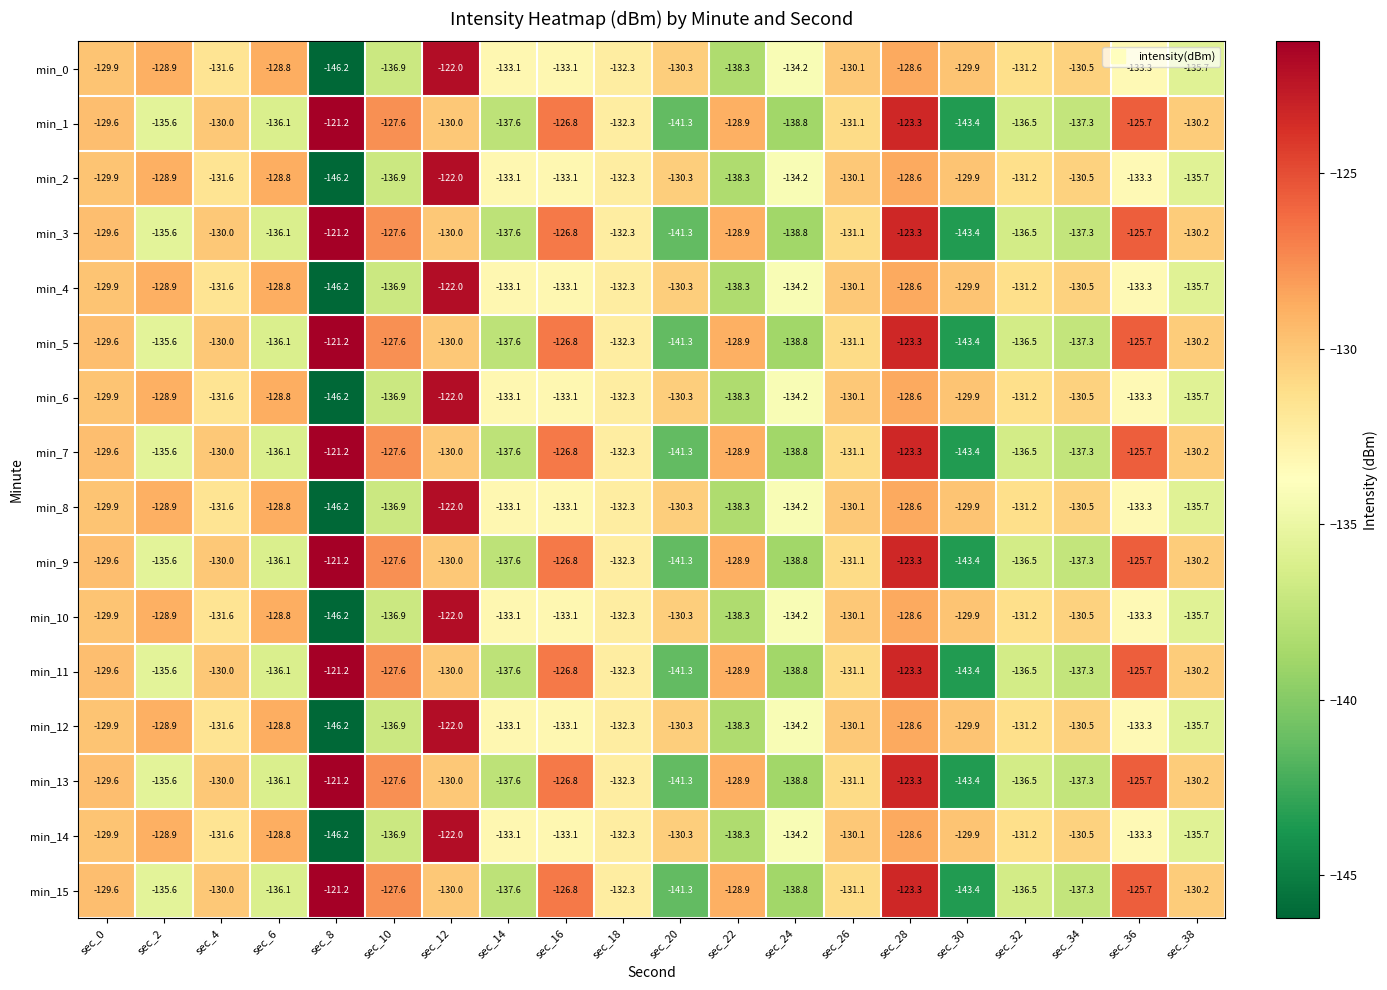

What is the difference between the highest and lowest values at sec_38?

5.5